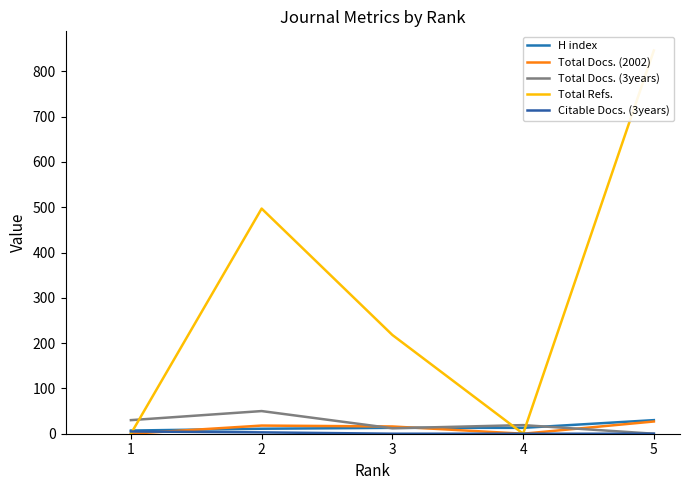

What is the difference between the second highest and second lowest values in the Total Refs. series?

497